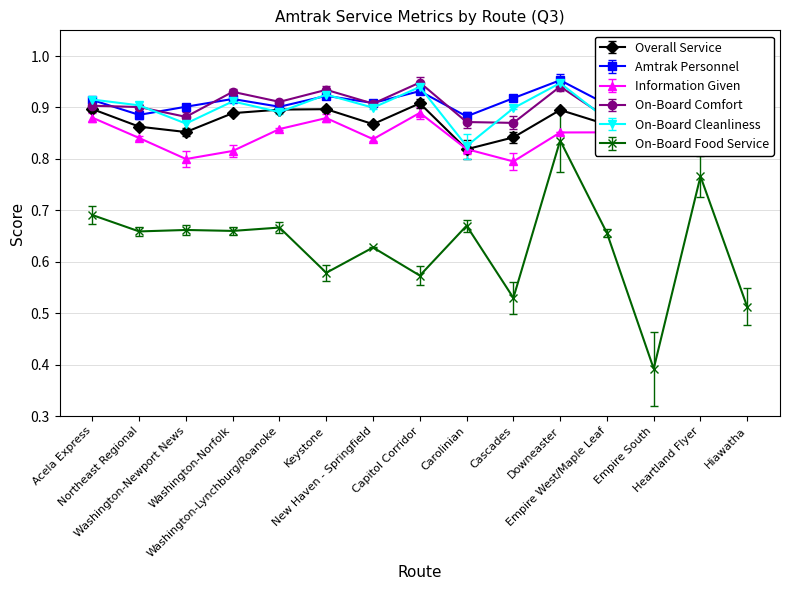

What position from the left is Downeaster?

11